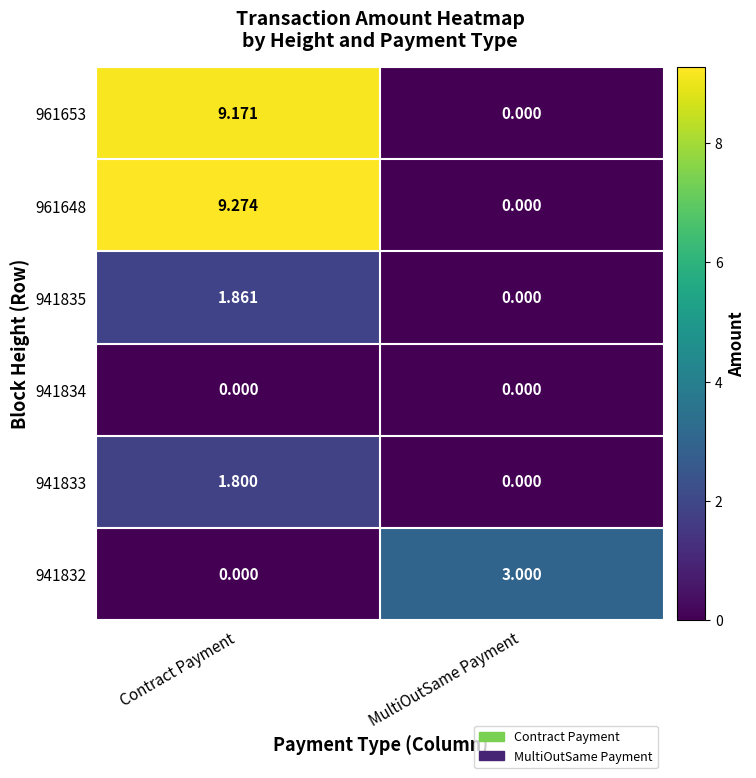

Where is 941835 nearest to the value 0?

MultiOutSame Payment